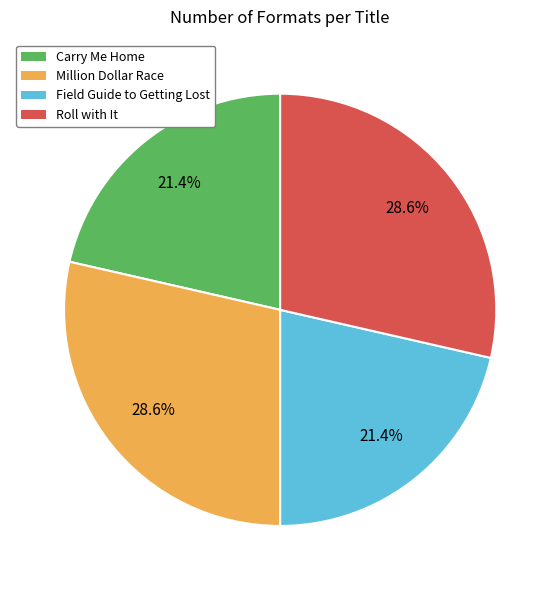

Combined, what portion of the pie is Field Guide to Getting Lost and Roll with It?

50.0%